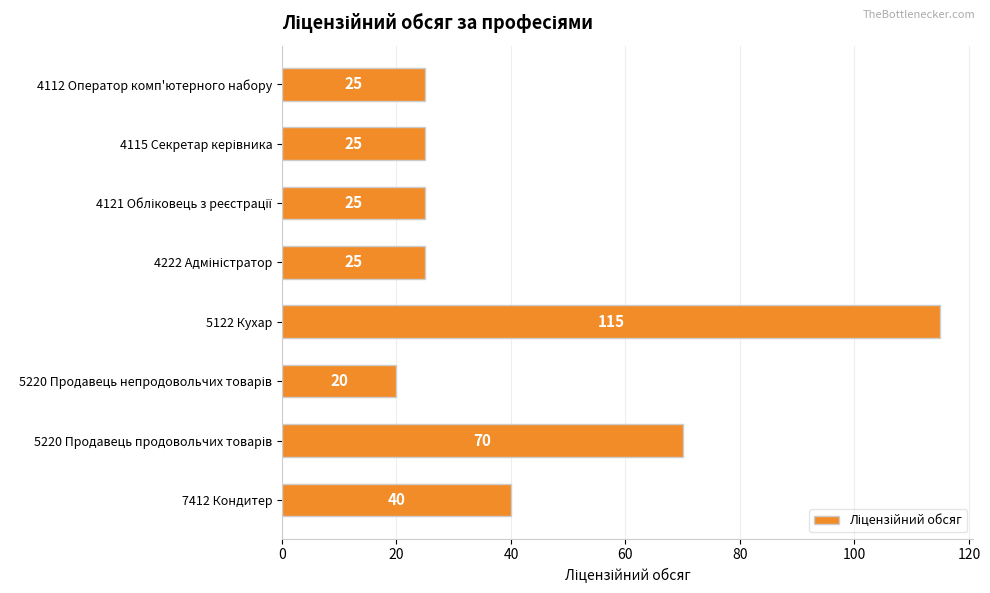

What is the smallest value displayed?

20